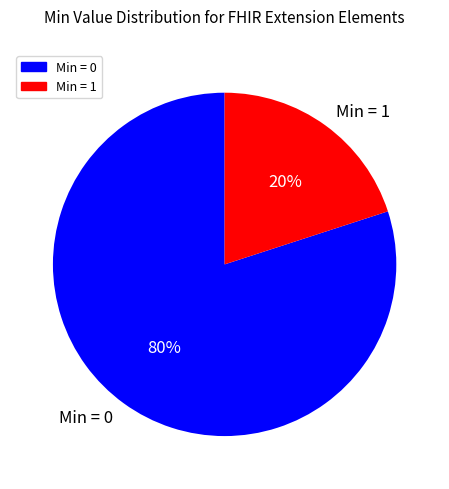

Which category has the biggest portion of the pie?

Min = 0